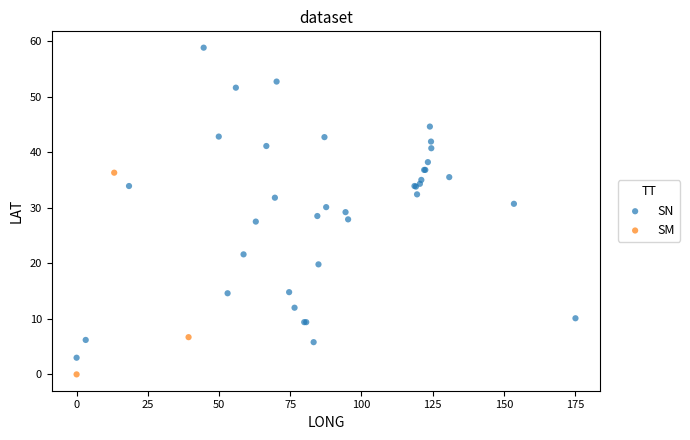

Which series contains the highest Y value?

SN